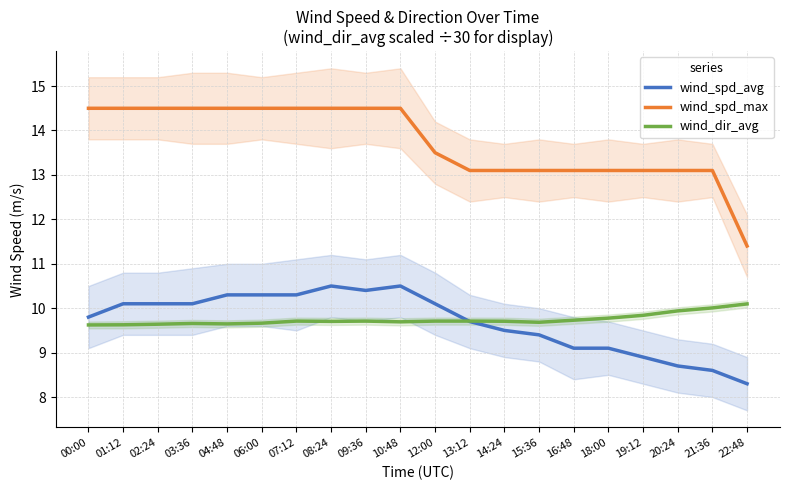

What is the difference between the wind_dir_avg values at 00:00 and 19:12?

0.2